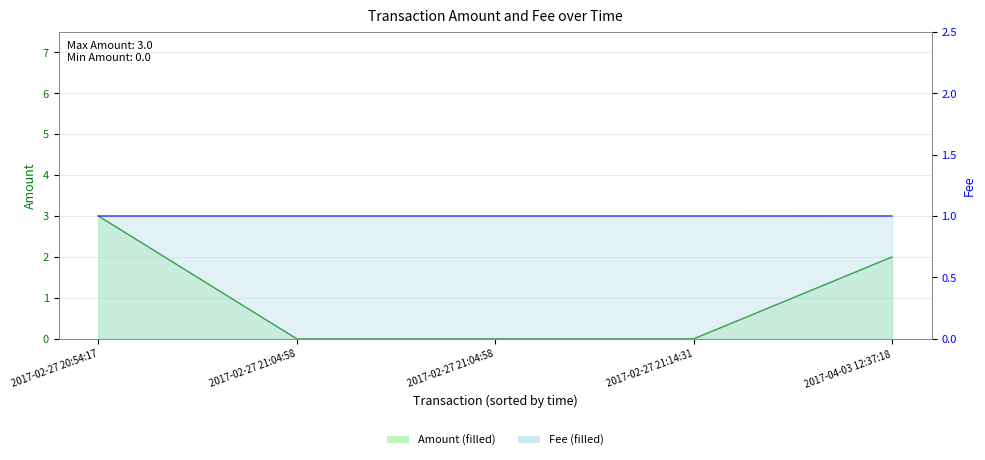

Does the chart display data point markers on the line(s)?

No